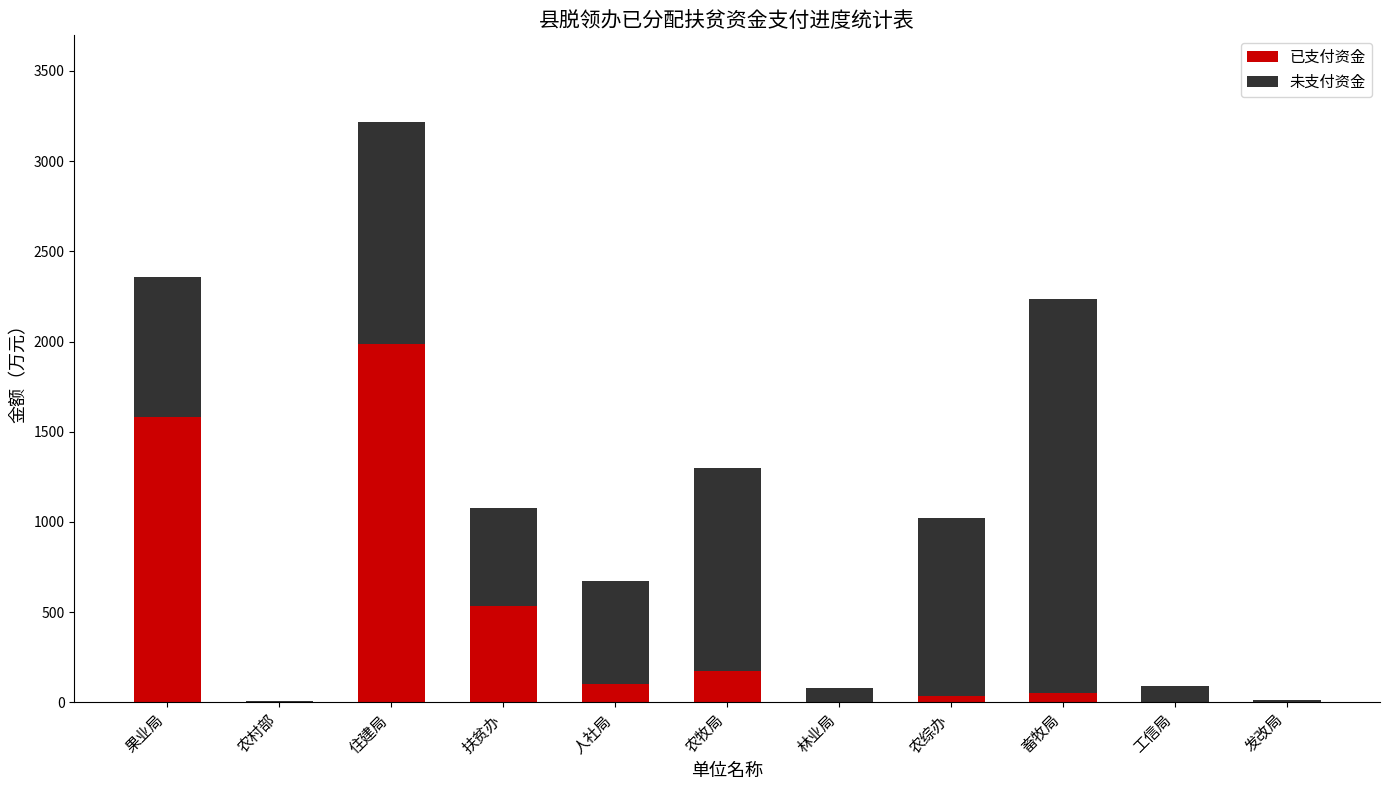

What is the highest value of the 已支付资金 series?

1986.0